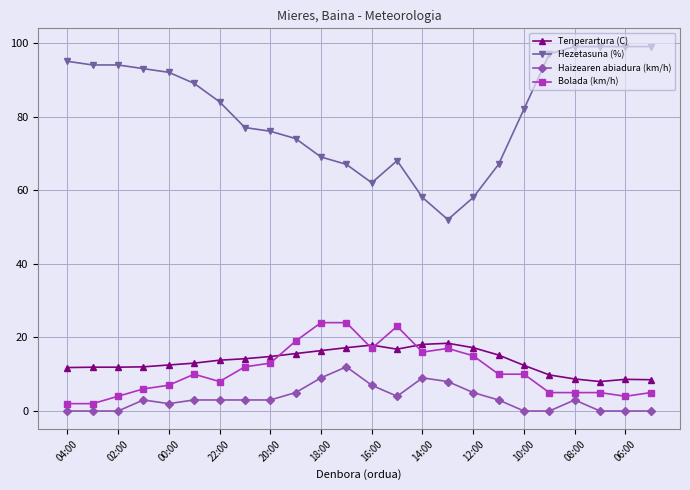

What is the value of the Bolada (km/h) point at the 10th from the left?

19.0